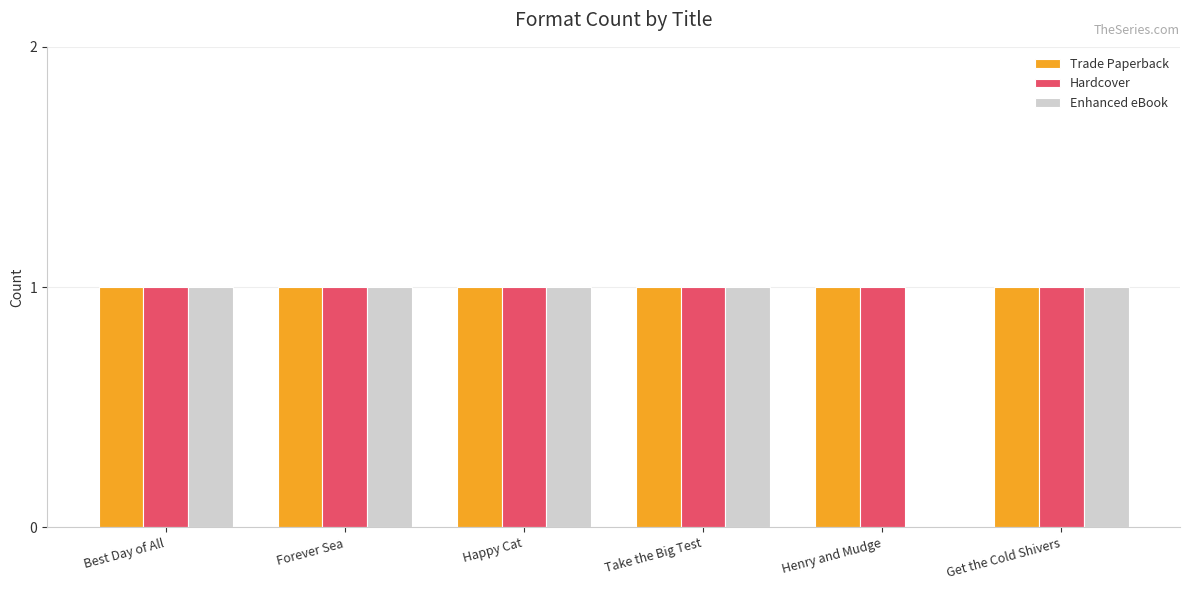

The Hardcover series shows 1 at Get the Cold Shivers. True or false?

True